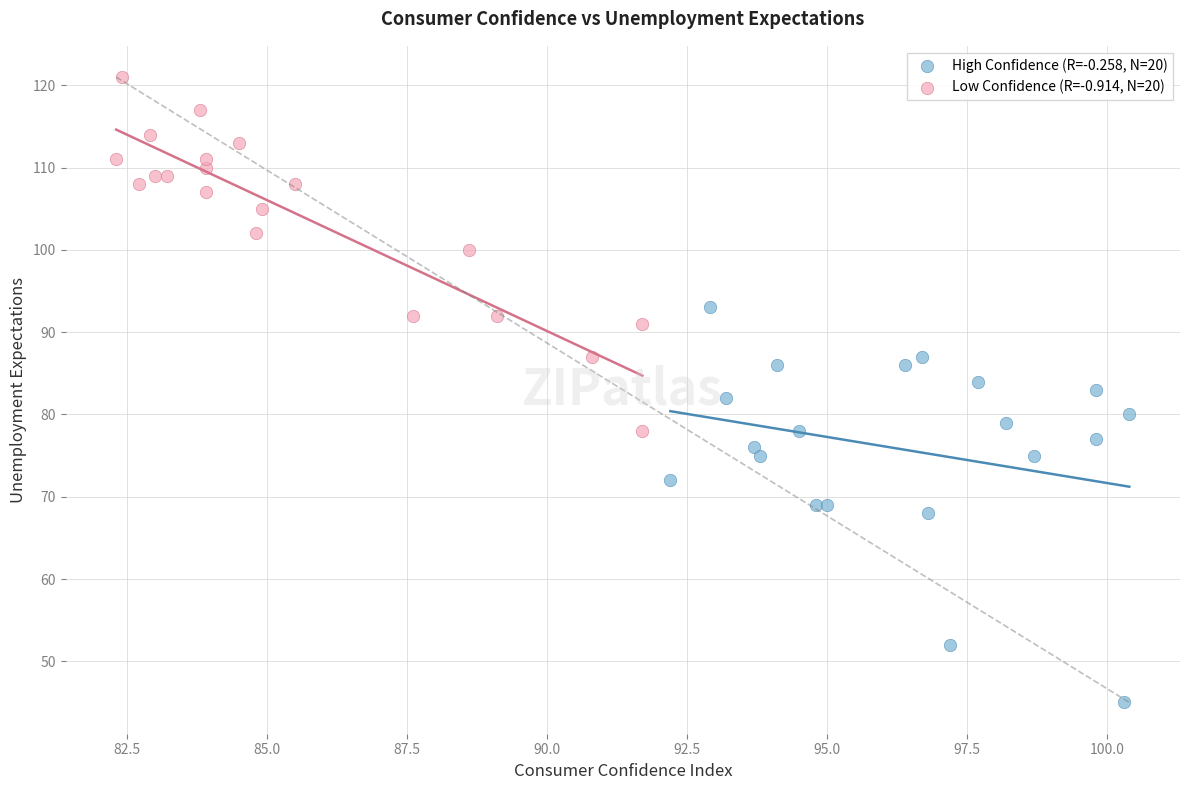

Which series has the widest spread of Y values?

High Confidence (R=-0.258, N=20)